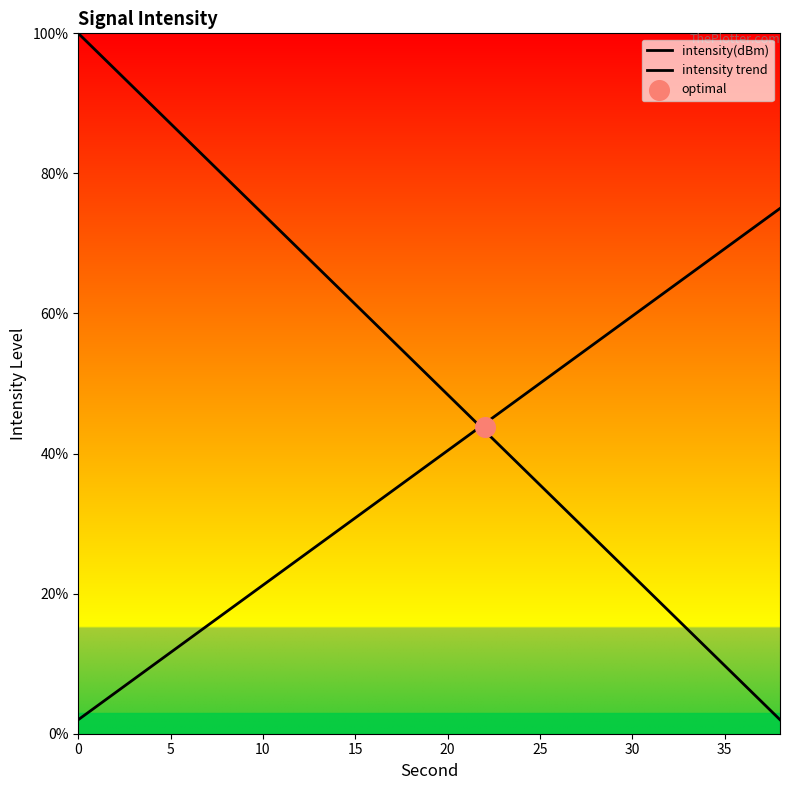

Is the value of intensity trend at 14 greater than the value of intensity(dBm) at 10?

No